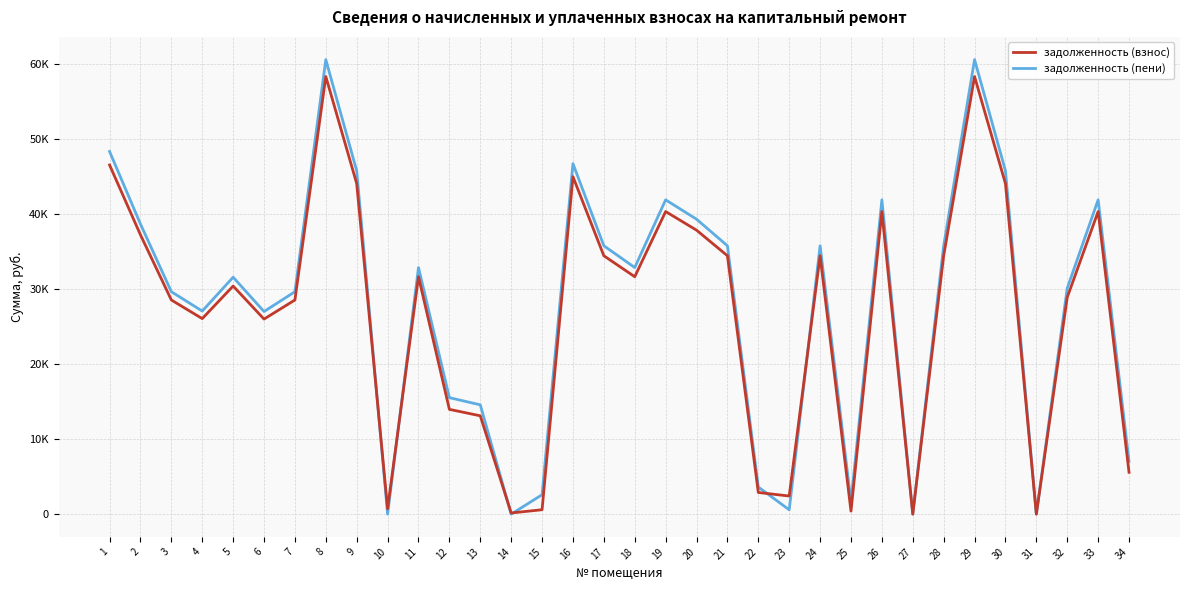

Which category has the highest value across all series?

8